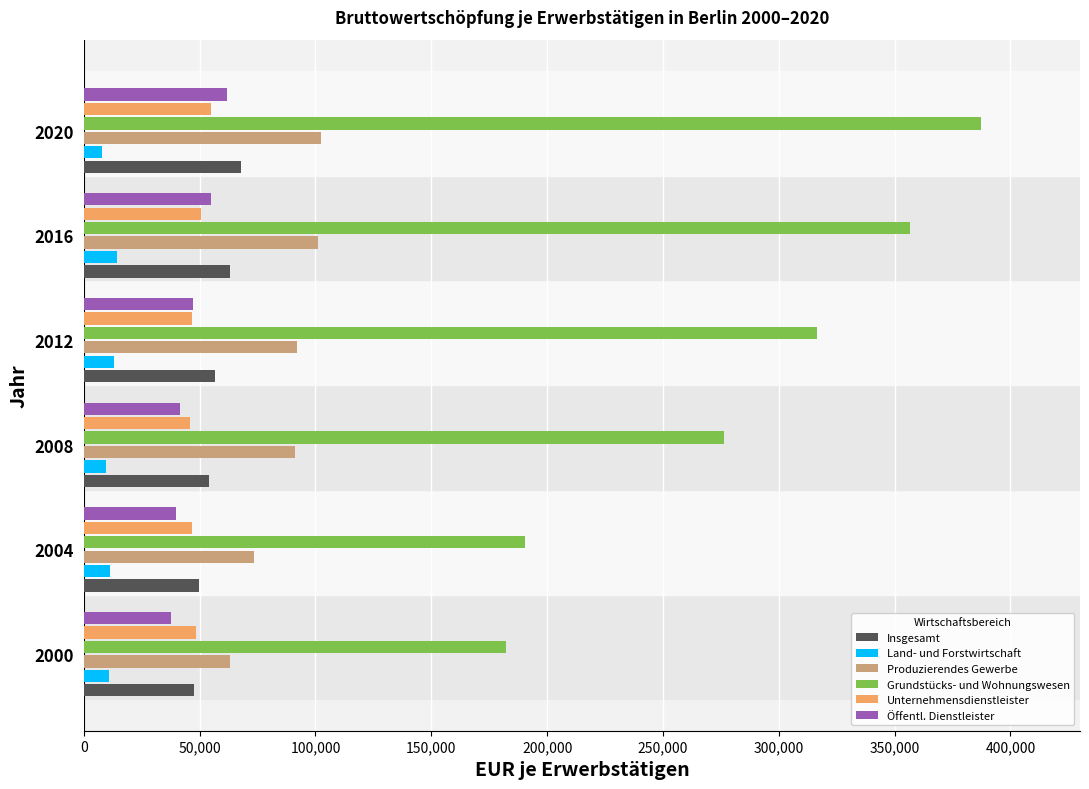

How many data points in Grundstücks- und Wohnungswesen are less than 316661?

3